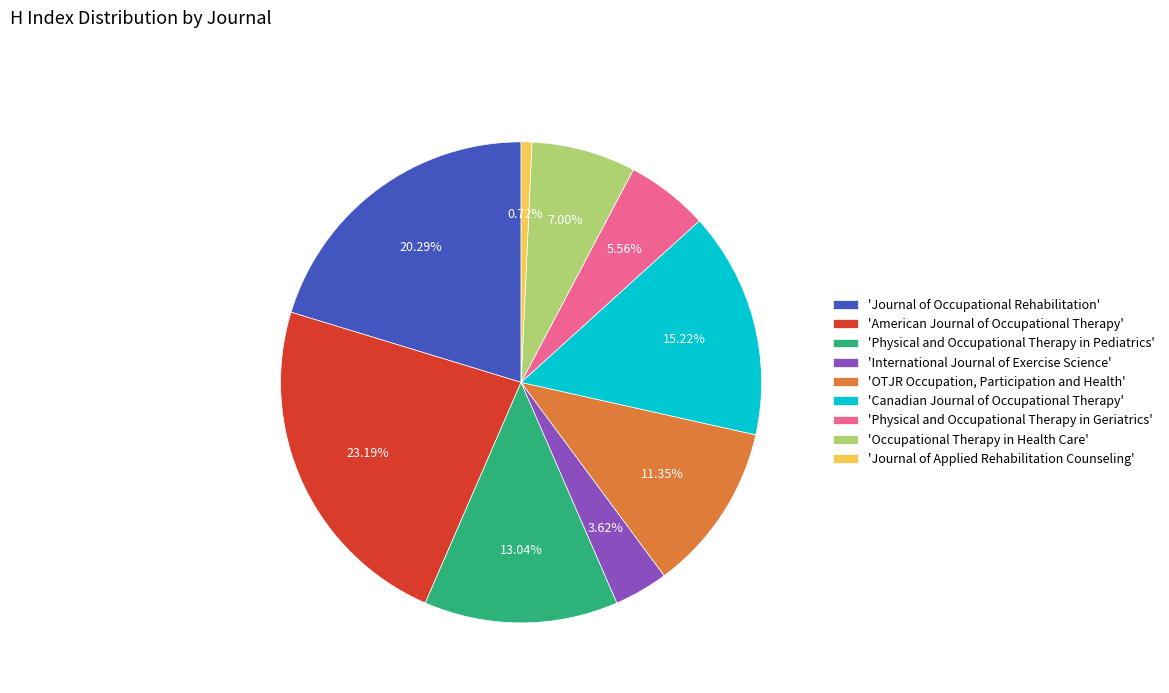

How many slices are in this pie chart?

9